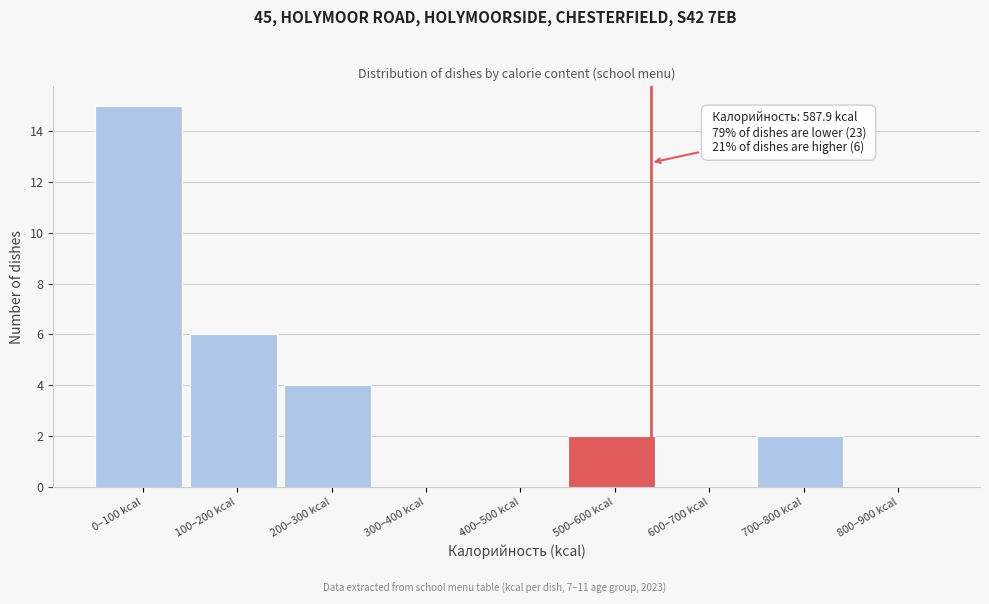

Reading left to right, list all the values displayed in this chart.

0–100 kcal=15	100–200 kcal=6	200–300 kcal=4	300–400 kcal=0	400–500 kcal=0	500–600 kcal=2	600–700 kcal=0	700–800 kcal=2	800–900 kcal=0